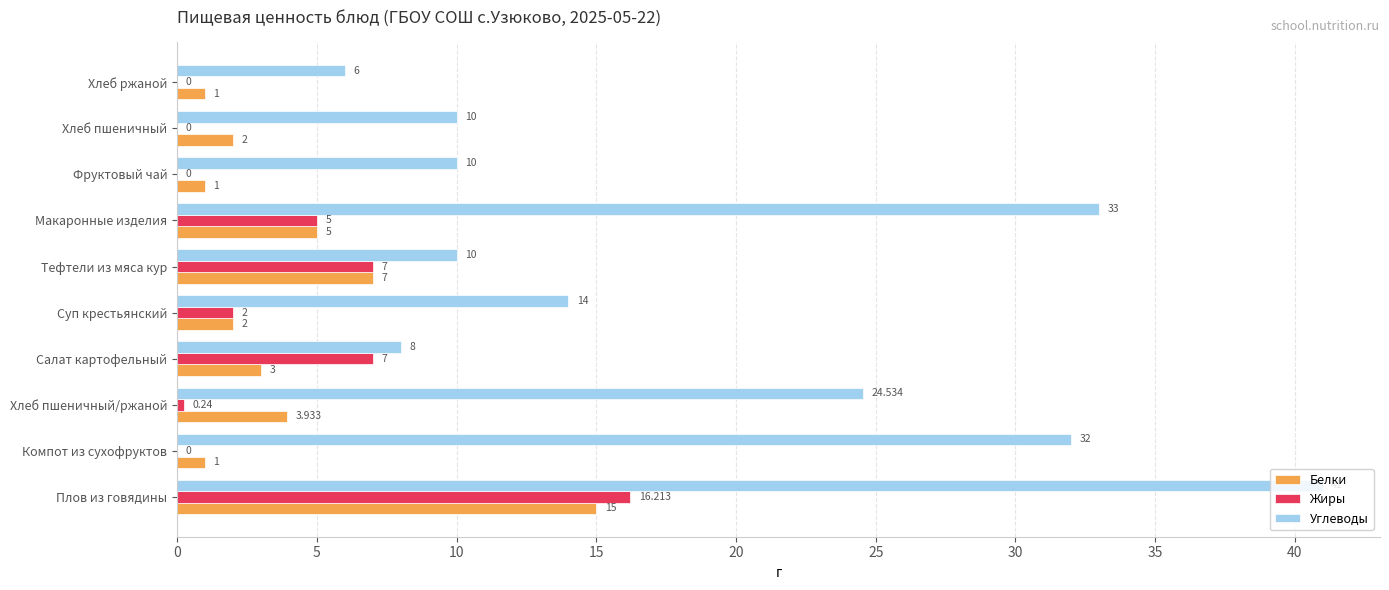

Which series has the largest total across all categories?

Углеводы